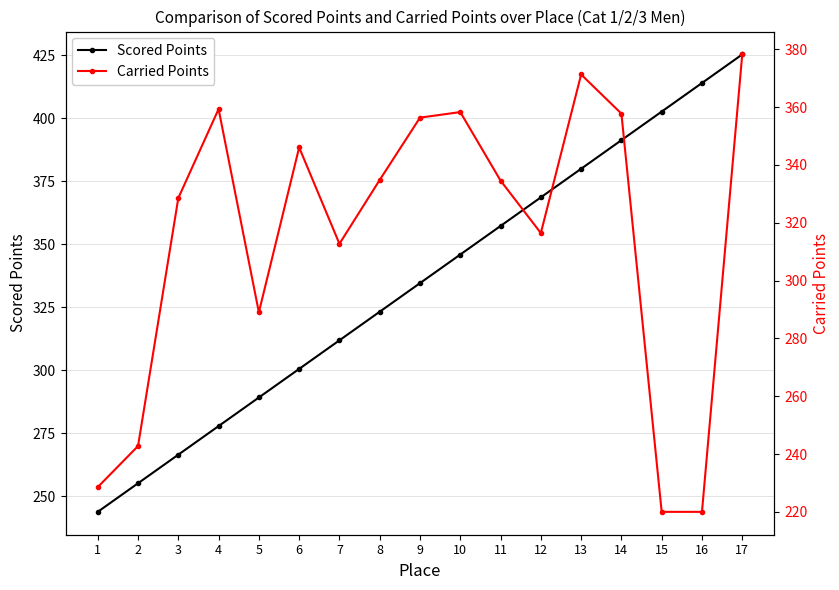

What is the difference between the maximum and second lowest values in the Scored Points series?

170.3